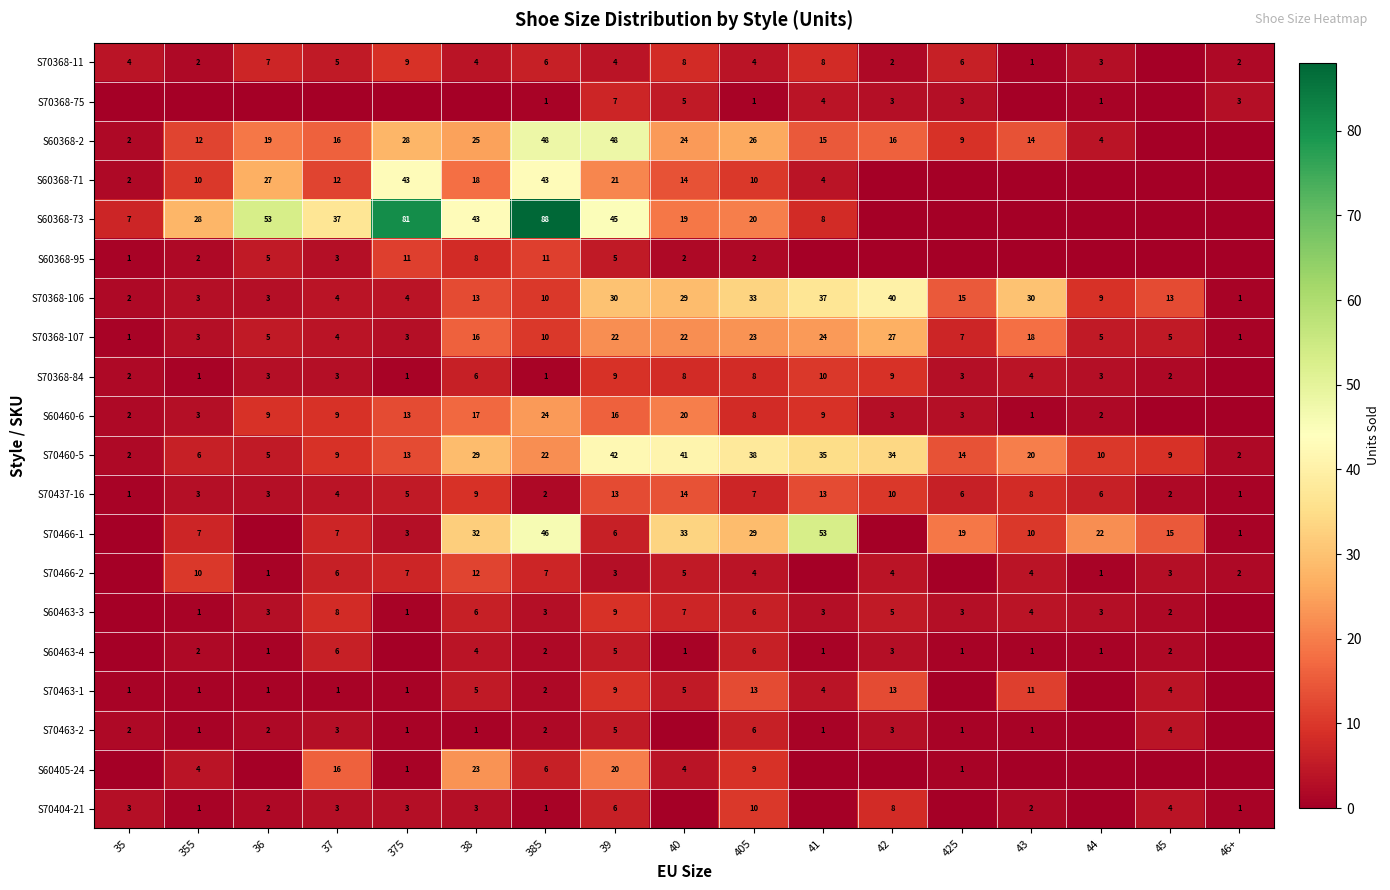

Is it true that S60368-71 equals 12 at 37?

True